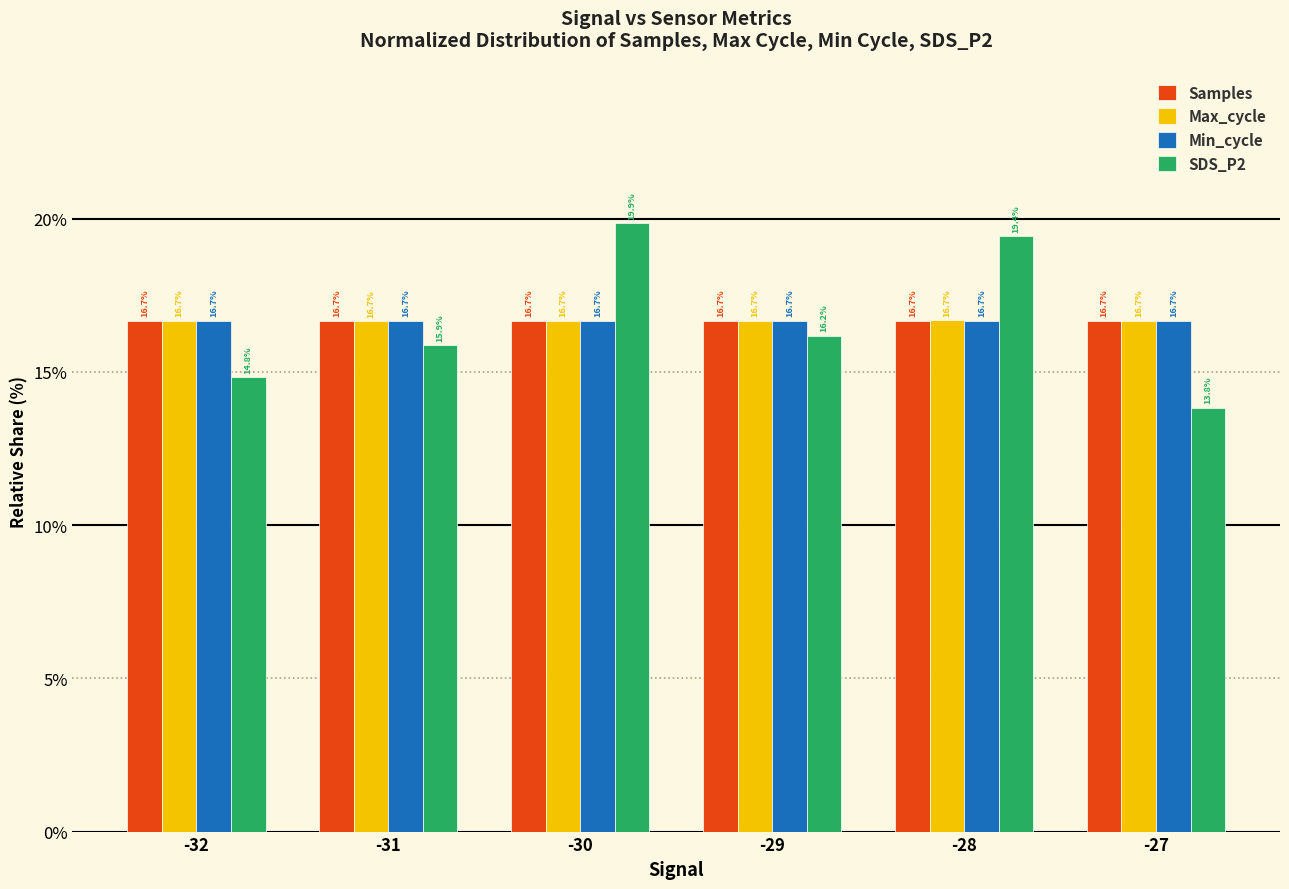

What is the approximate value of Samples at -31?

16.7